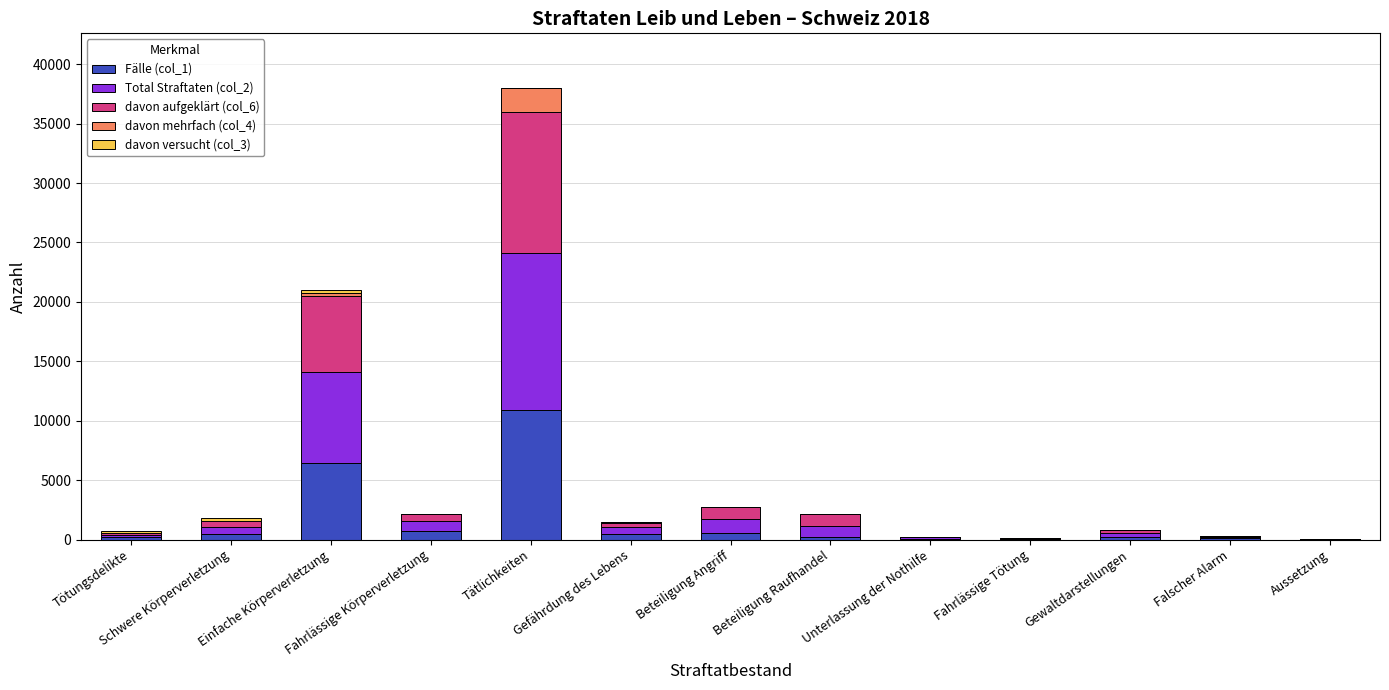

At which category is the sum across all series the highest?

Tätlichkeiten